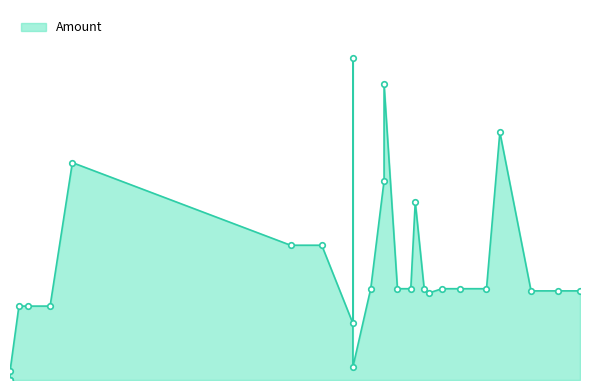

Which label corresponds to the largest value in the chart?

2017-08-28